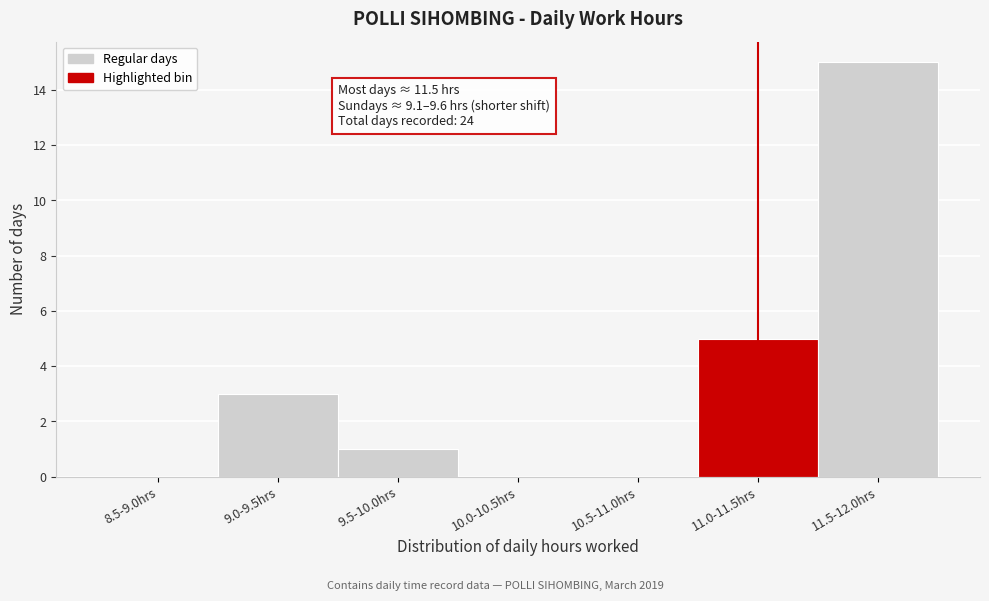

Reading left to right, transcribe all the data shown in this chart.

8.5-9.0hrs=0	9.0-9.5hrs=3	9.5-10.0hrs=1	10.0-10.5hrs=0	10.5-11.0hrs=0	11.0-11.5hrs=5	11.5-12.0hrs=15